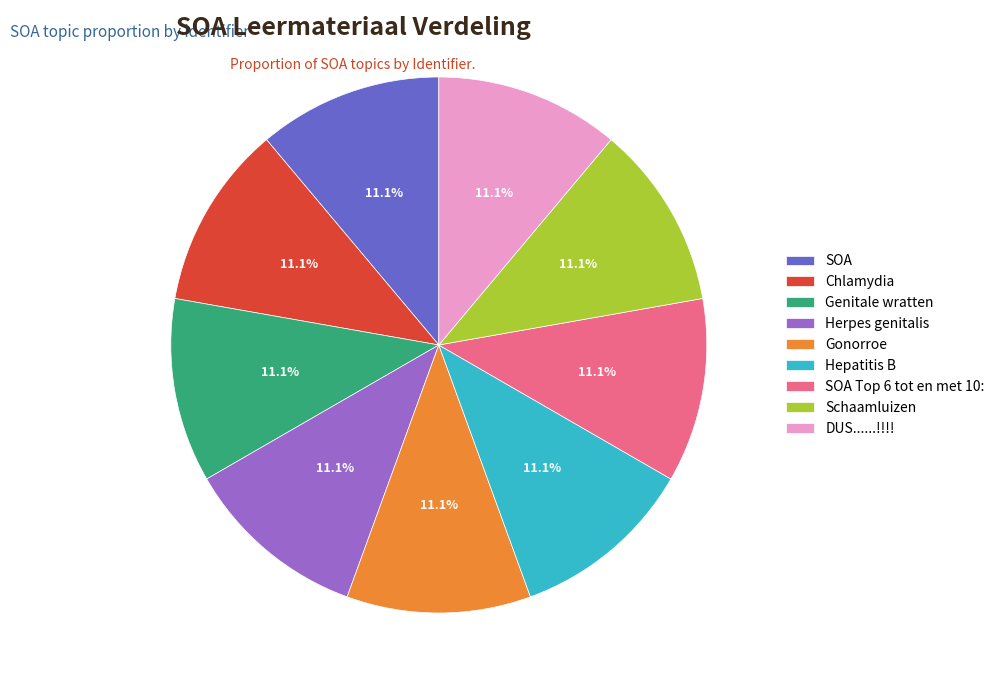

How many segments does this pie chart have?

9